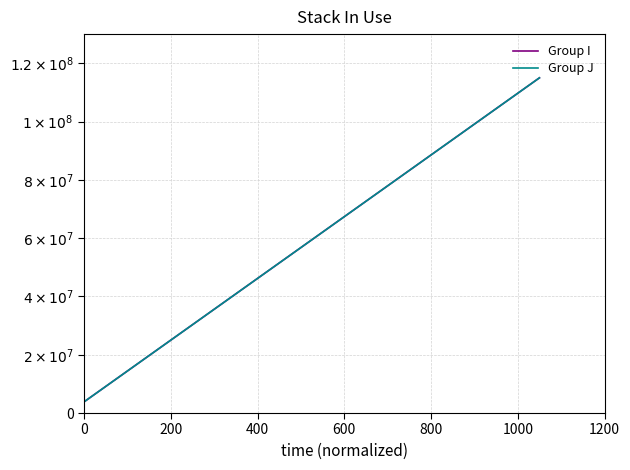

Does the chart display data point markers on the line(s)?

No